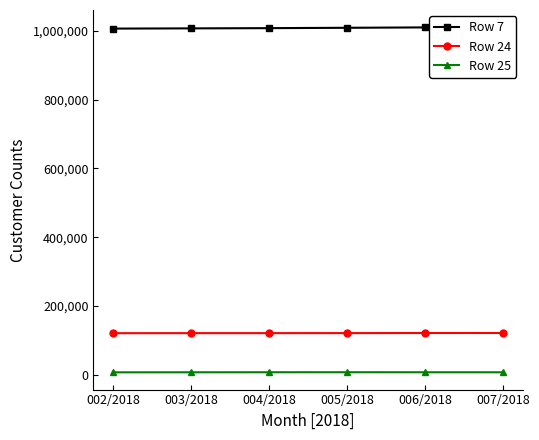

Reading left to right, what are all the values shown in this chart?

Row 7: 1006215	1006855	1007514	1008561	1009696	1010120
Row 24: 121123	121264	121274	121372	121592	121703
Row 25: 7385	7506	7622	7677	7578	7548